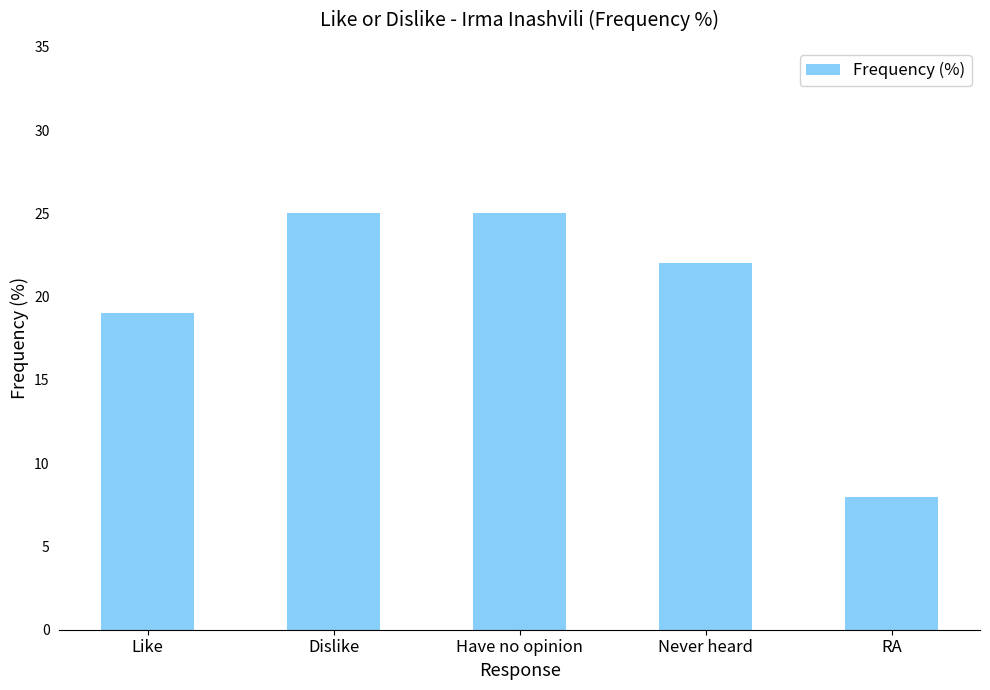

What is the label of the 4th bar from the left?

Never heard